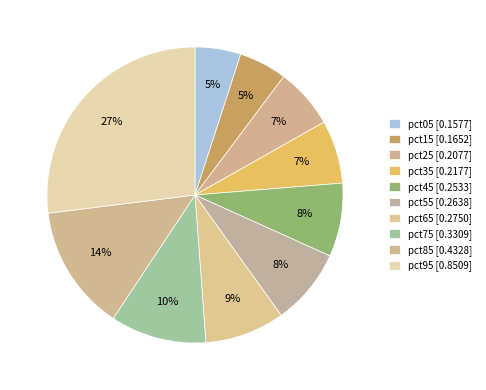

How many slices are in this pie chart?

10